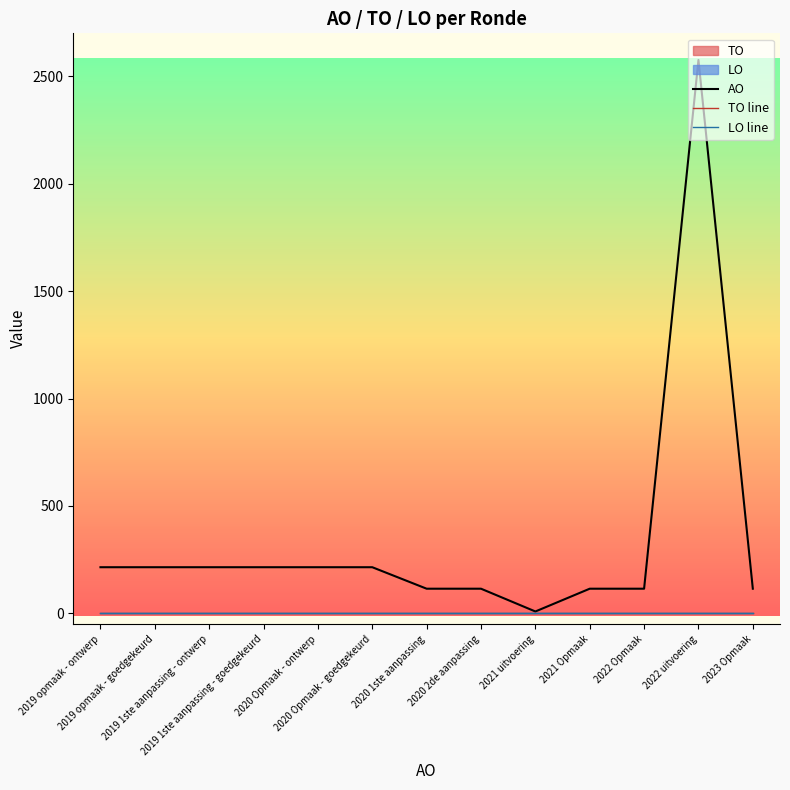

Where is the first local maximum for AO?

2022 uitvoering